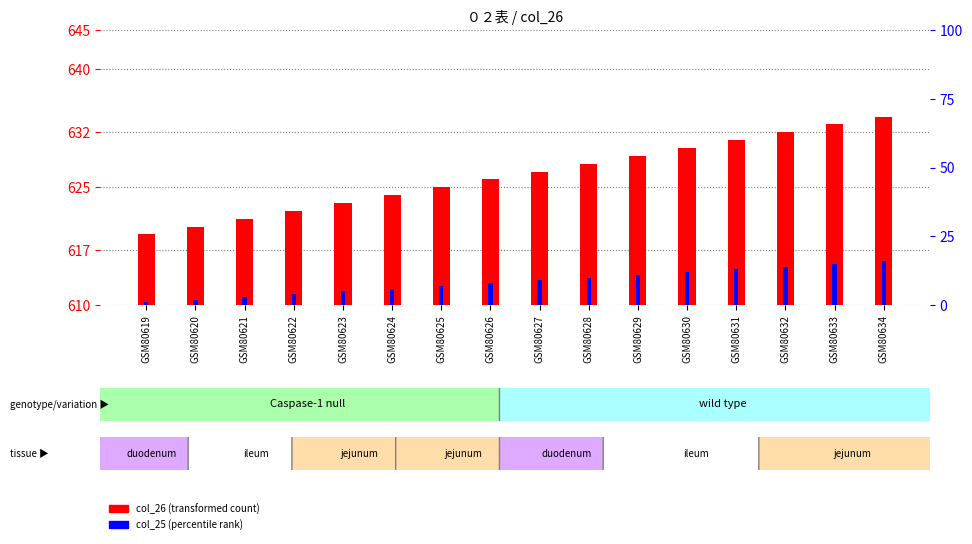

Reading right to left, list all the values displayed in this chart.

col_26 (transformed count): GSM80634=634	GSM80633=633	GSM80632=632	GSM80631=631	GSM80630=630	GSM80629=629	GSM80628=628	GSM80627=627	GSM80626=626	GSM80625=625	GSM80624=624	GSM80623=623	GSM80622=622	GSM80621=621	GSM80620=620	GSM80619=619
col_25 (percentile rank): GSM80634=16	GSM80633=15	GSM80632=14	GSM80631=13	GSM80630=12	GSM80629=11	GSM80628=10	GSM80627=9	GSM80626=8	GSM80625=7	GSM80624=6	GSM80623=5	GSM80622=4	GSM80621=3	GSM80620=2	GSM80619=1